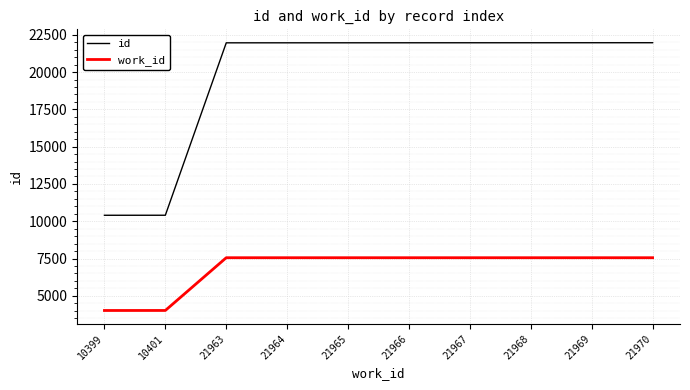

What is the smallest value displayed?

4014